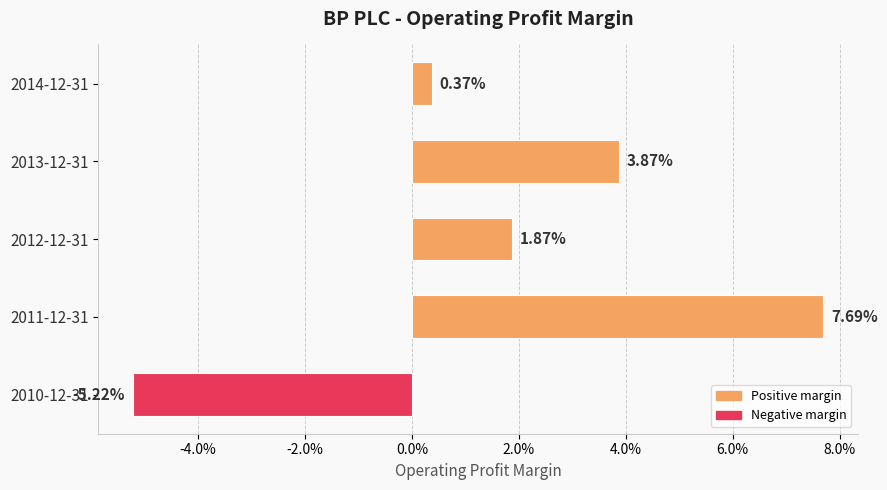

Does the chart contain any negative values?

Yes